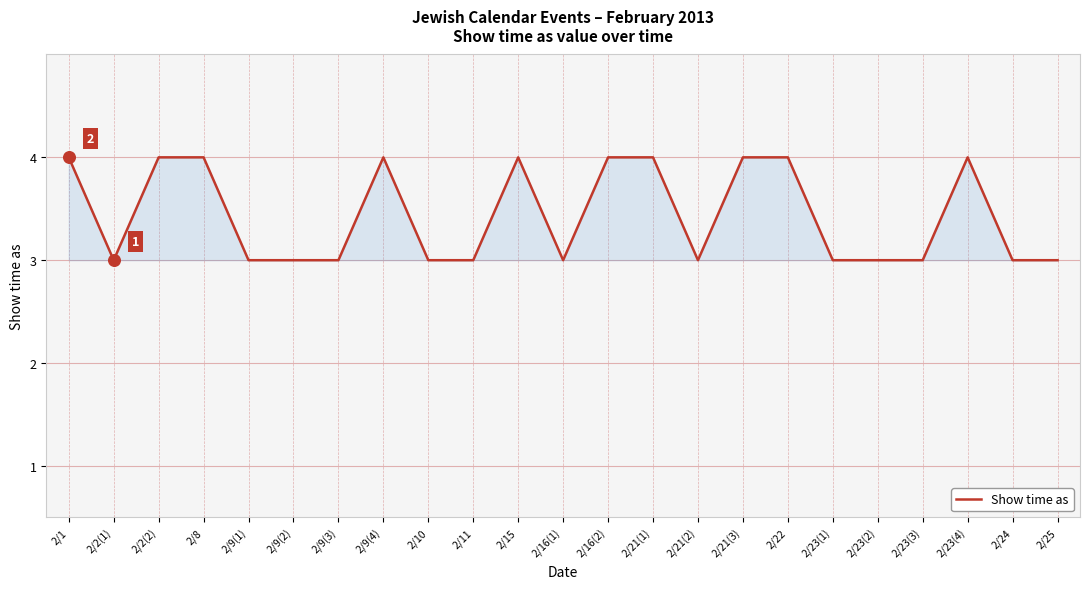

Which has a higher value, 2/15 or 2/11?

2/15